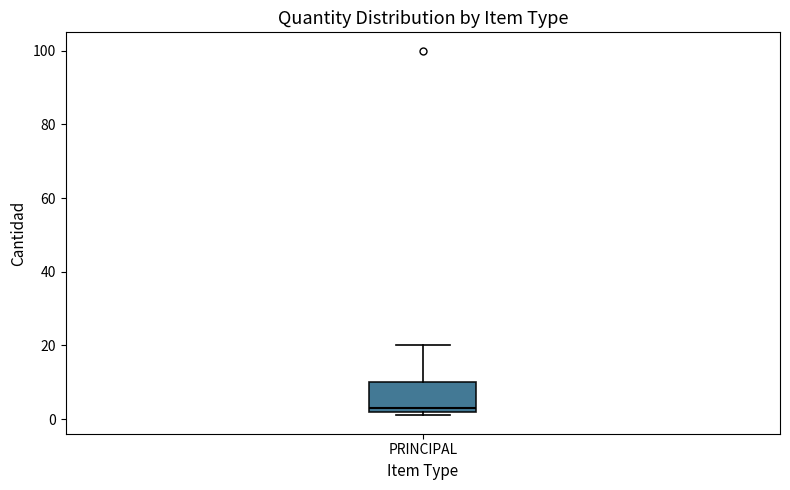

Where is the lower edge of the box for PRINCIPAL on the y-axis? The values are not printed on the chart, so give them approximately, as read against the axis.

2